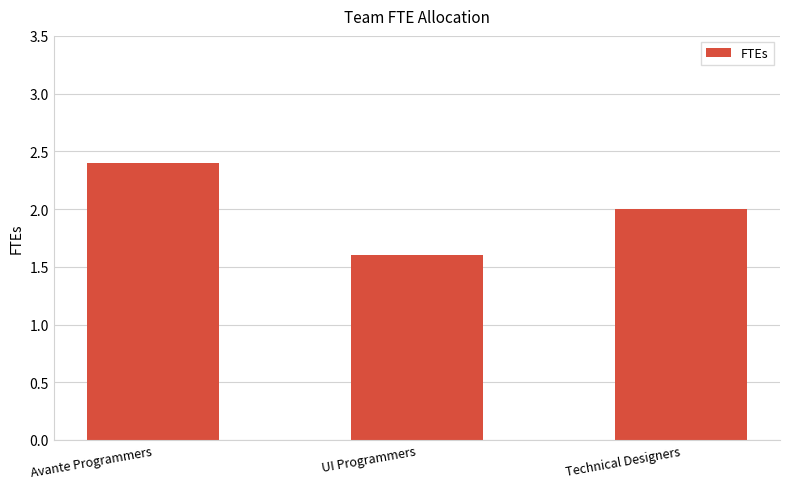

The value at UI Programmers is 1.6. True or false?

True